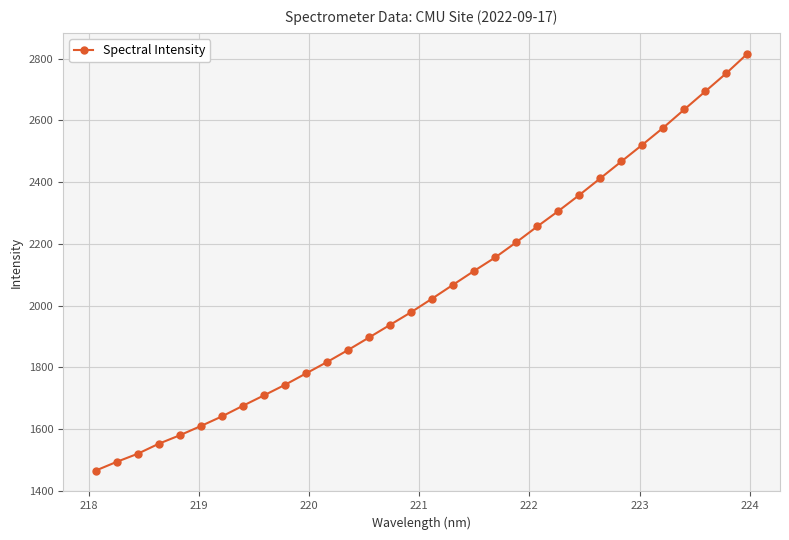

What is the difference between the second highest and second lowest values?

1259.8